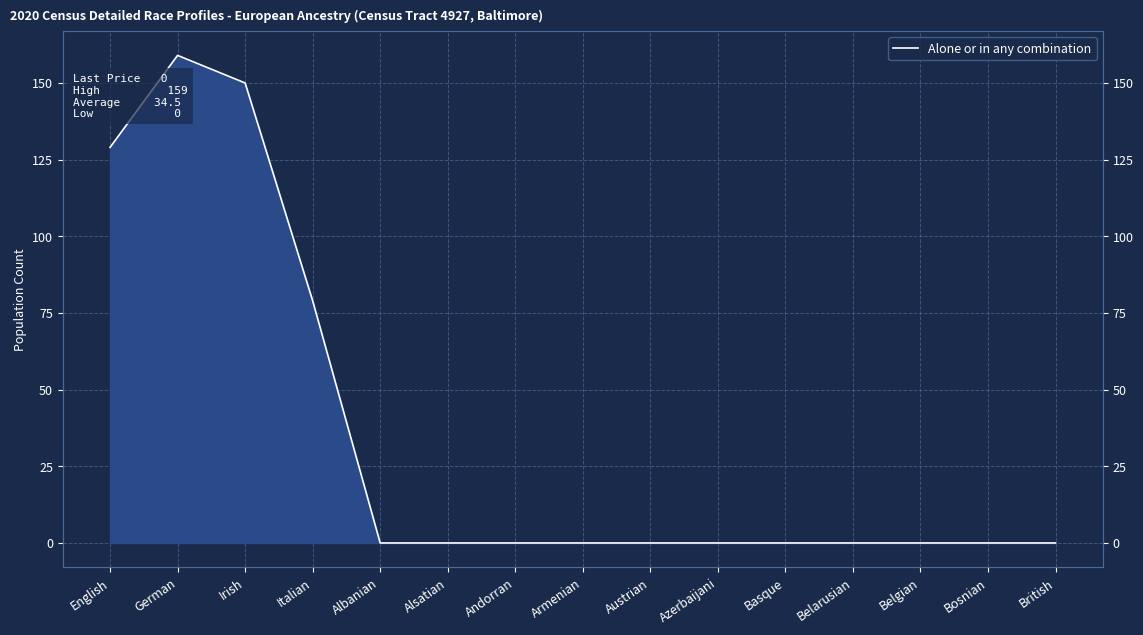

Between Andorran and Azerbaijani, which is larger?

Andorran